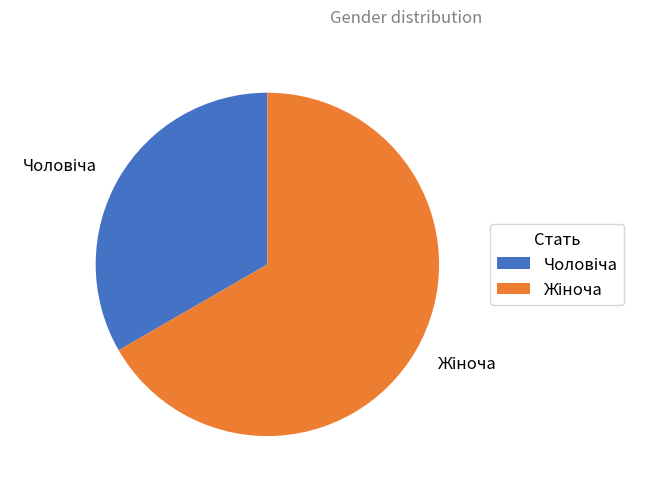

Is there a majority slice in this chart?

Yes